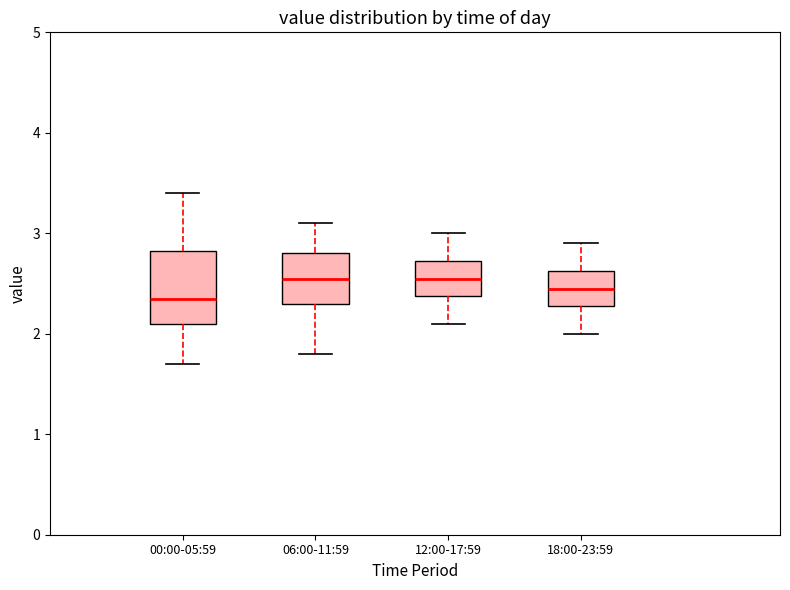

Where does the lower whisker of the box for 12:00-17:59 end on the y-axis? The values are not printed on the chart, so give them approximately, as read against the axis.

2.1